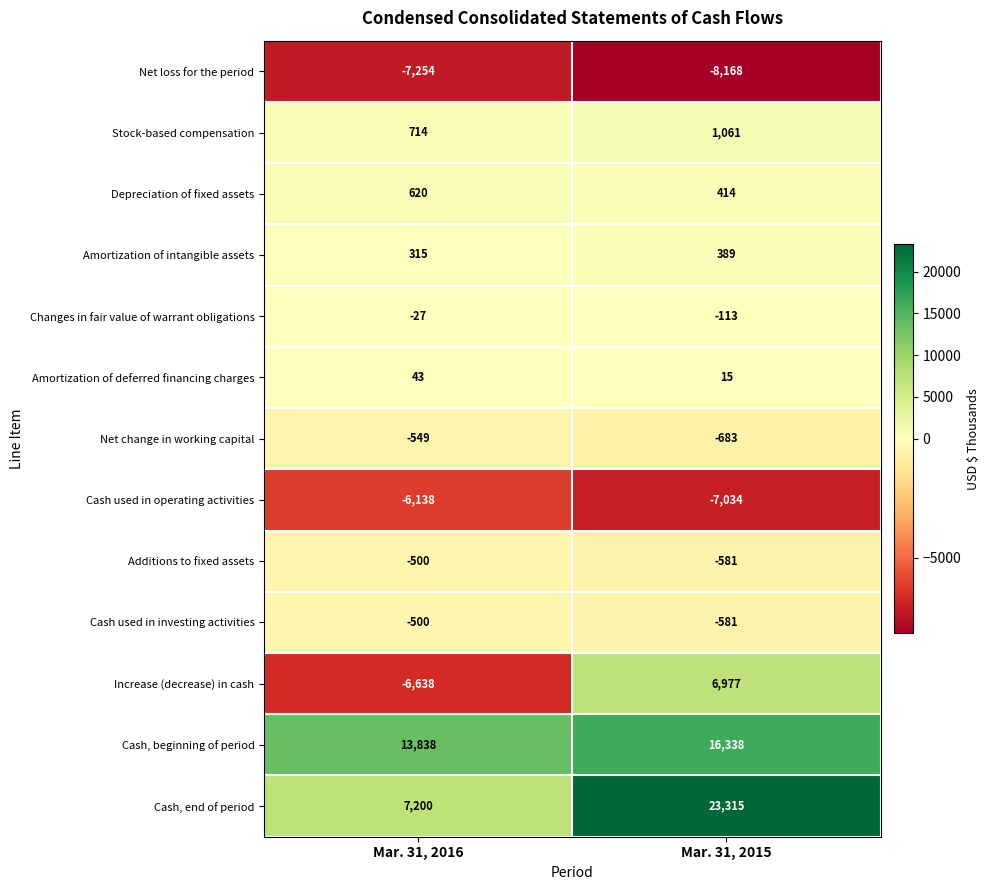

Rank the categories by Net change in working capital value from lowest to highest.

Mar. 31, 2015, Mar. 31, 2016